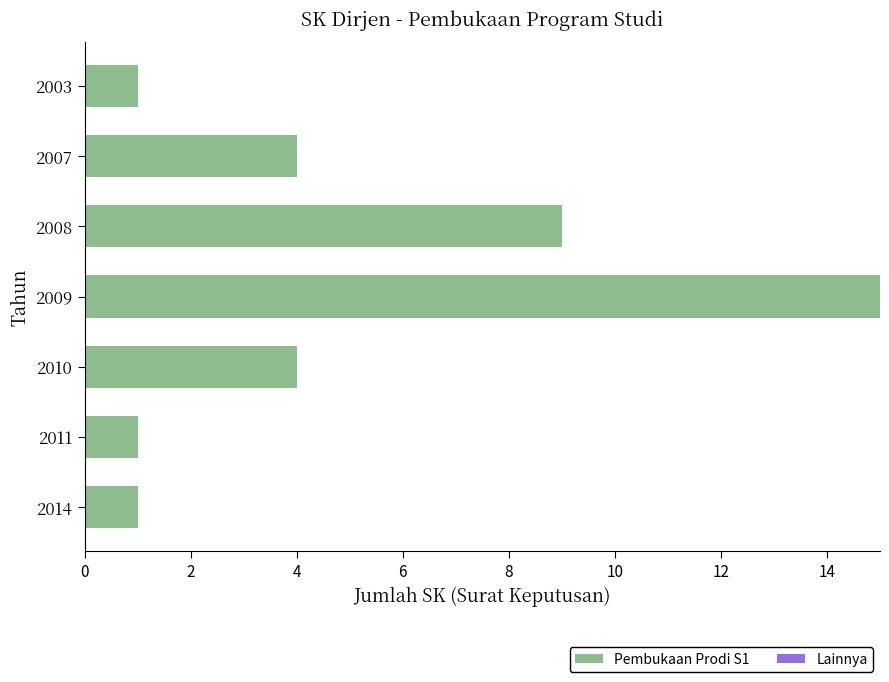

Which has a higher value, 2009 or 2014?

2009